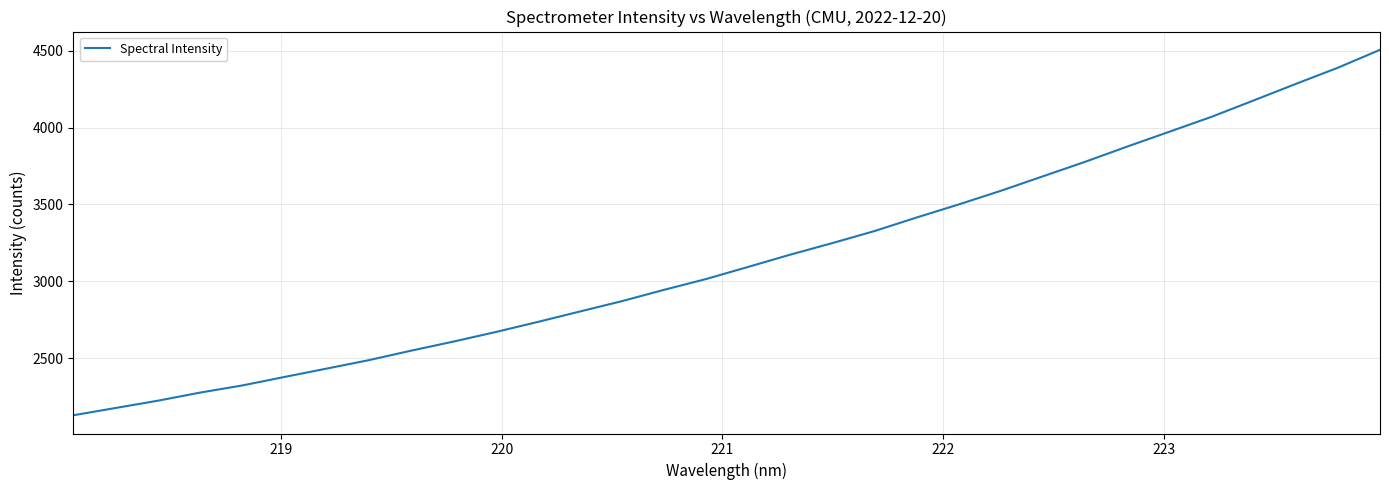

How many lines are shown in the chart?

1